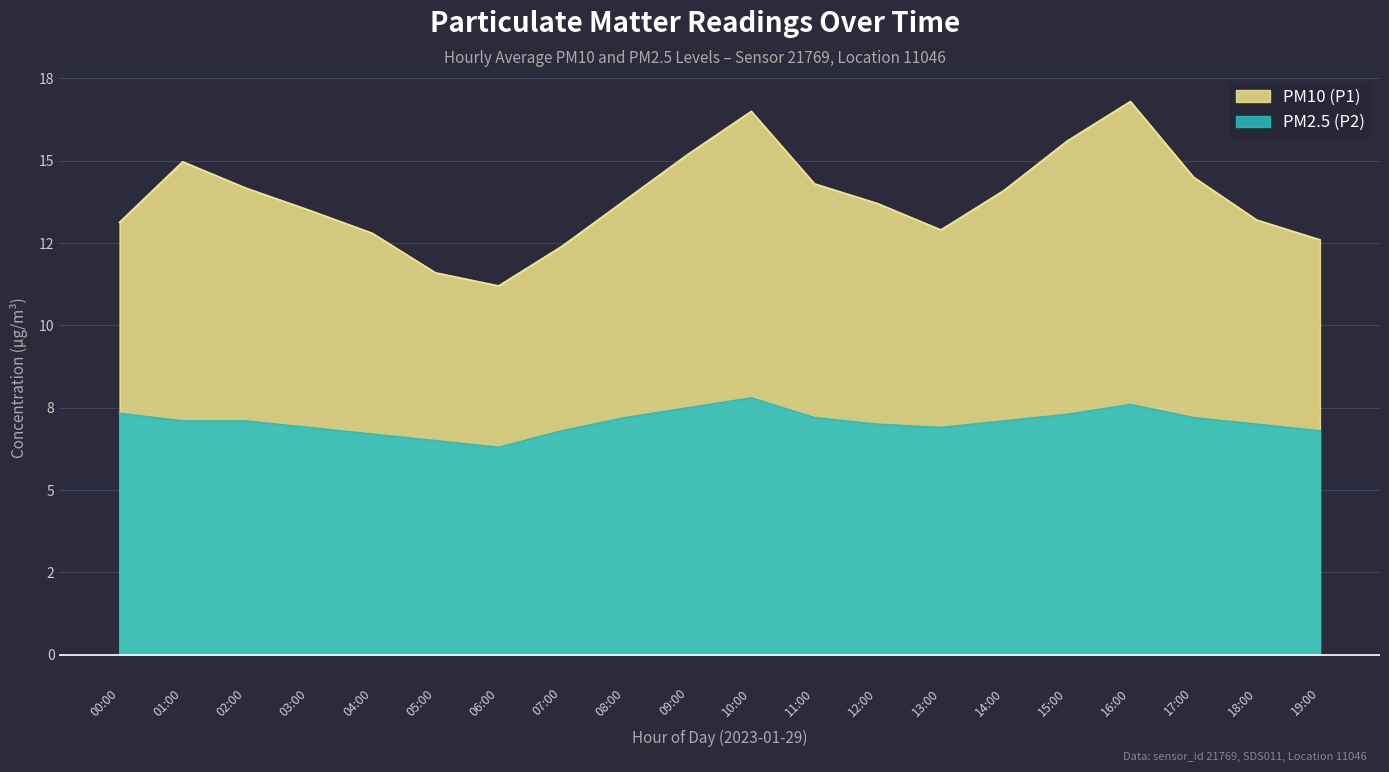

How many data points in PM2.5 (P2) are less than 7?

7